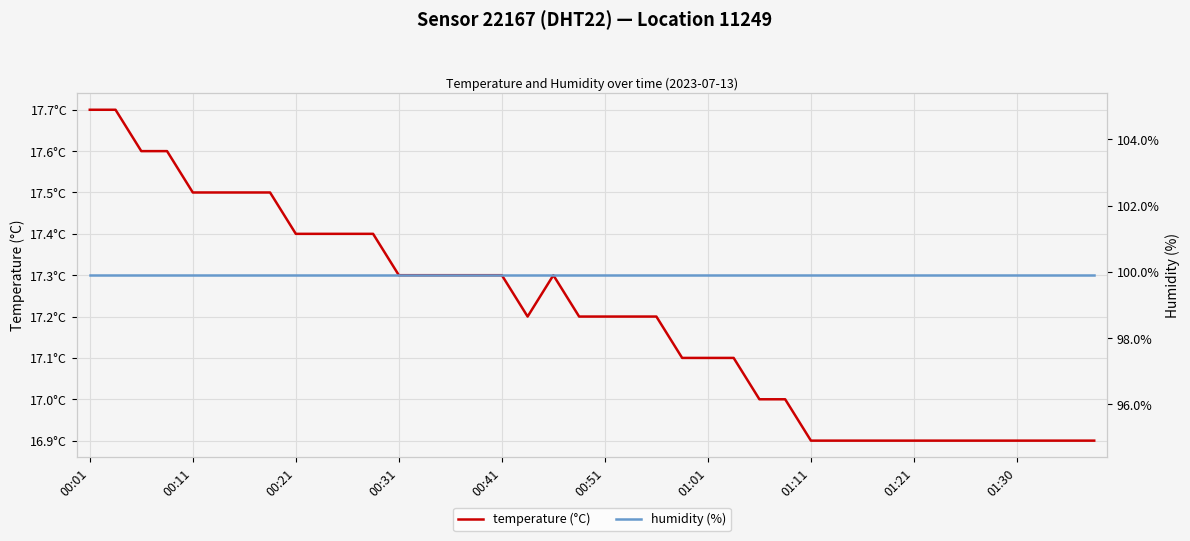

At which label is humidity closest to 99?

00:01